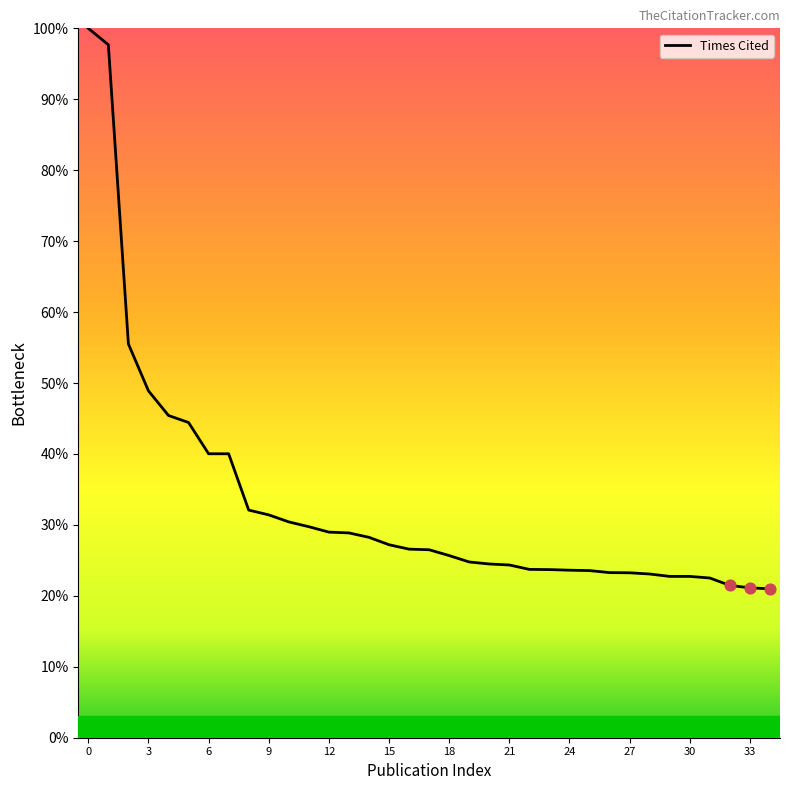

What is the maximum value shown in the chart?

100.0